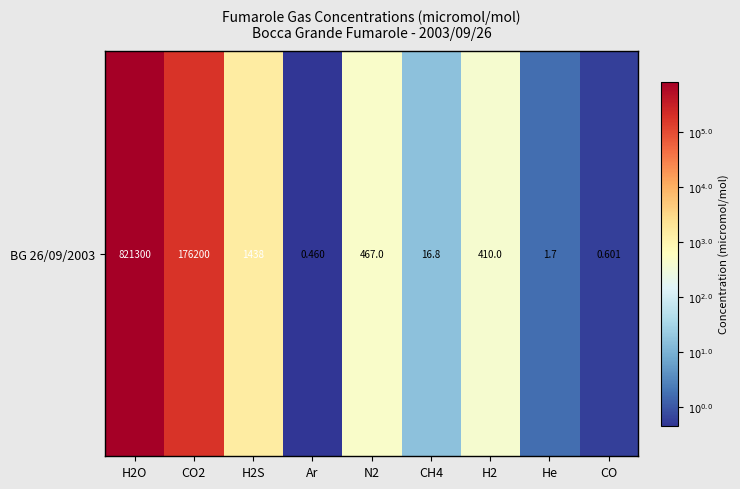

Rank the categories by value from highest to lowest.

H2O, CO2, H2S, N2, H2, CH4, He, CO, Ar